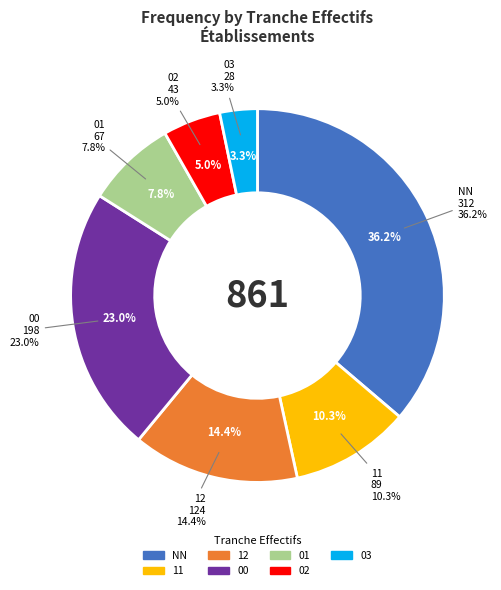

What portion of the pie excludes 02?

95.0%